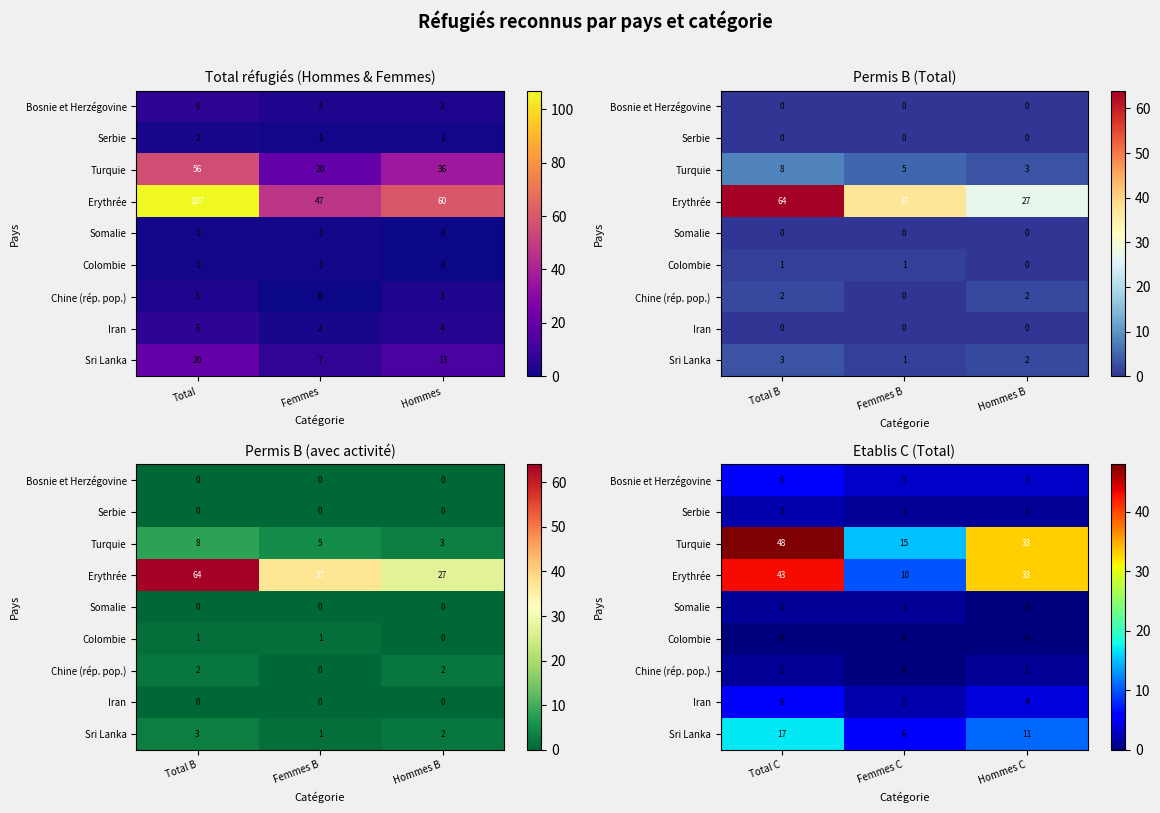

Where is Bosnie et Herzégovine nearest to the value 4?

Femmes C